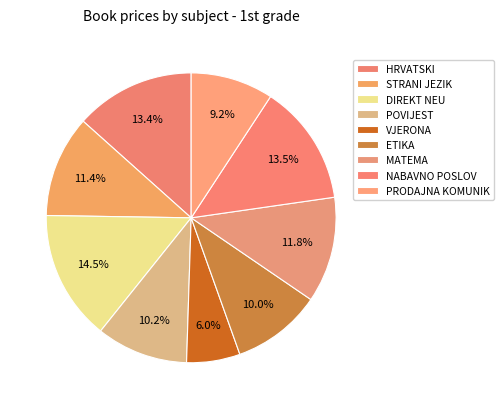

Is STRANI JEZIK the majority of the pie?

No